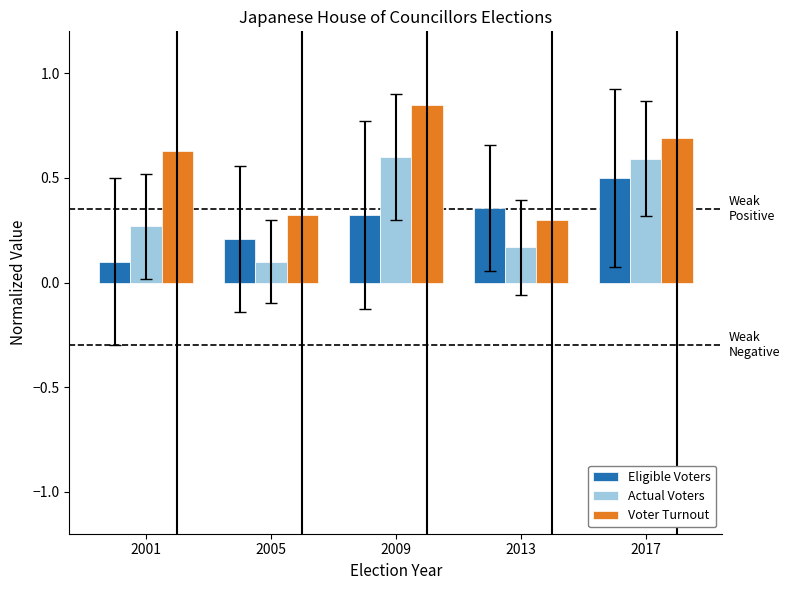

Which category has the lowest value in the Actual Voters series?

2005